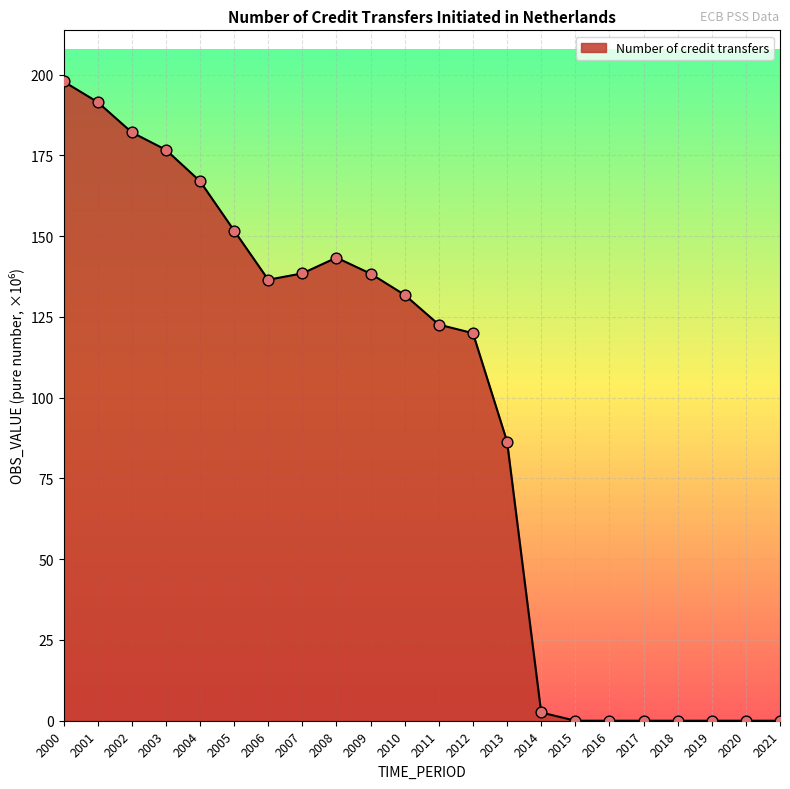

What is the ratio of the value at 2007 to the value at 2006?

1.0